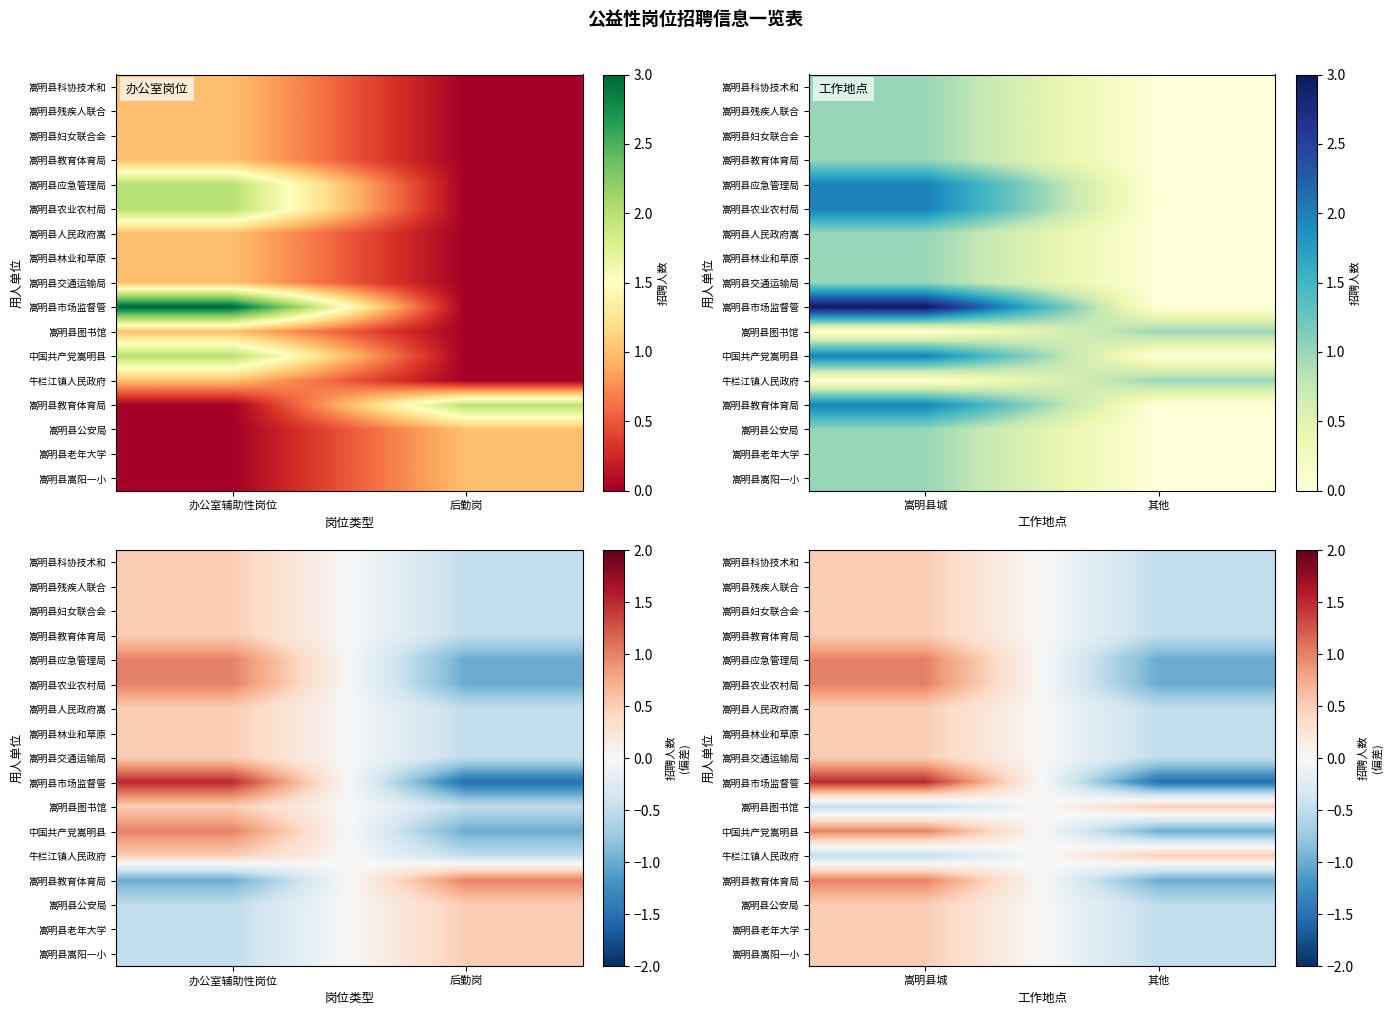

How many series are shown in this chart?

17